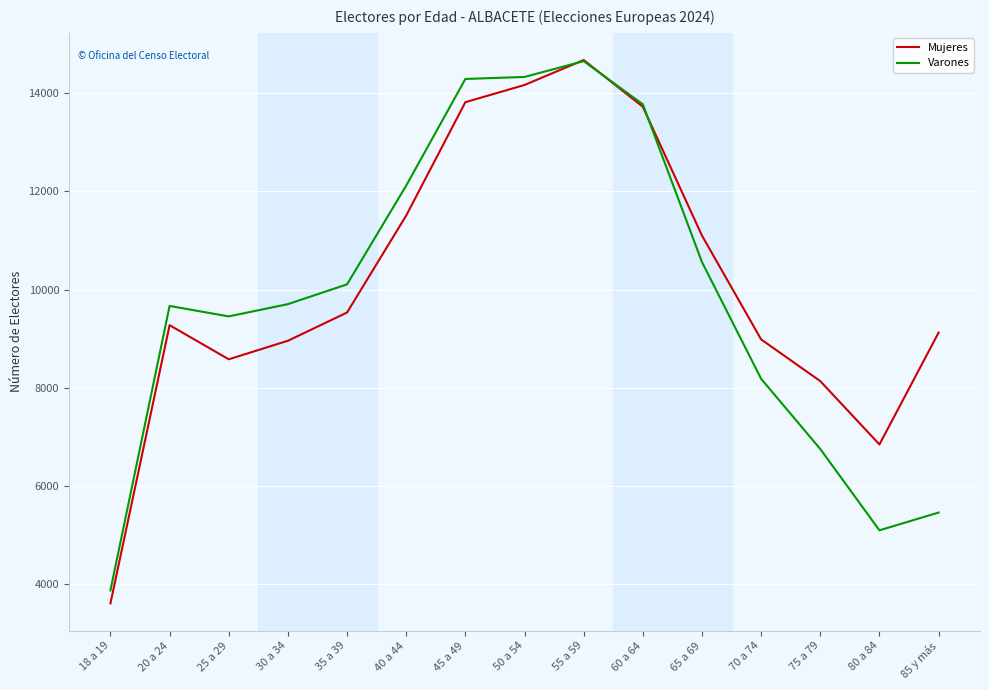

At which category is the sum across all series the highest?

55 a 59